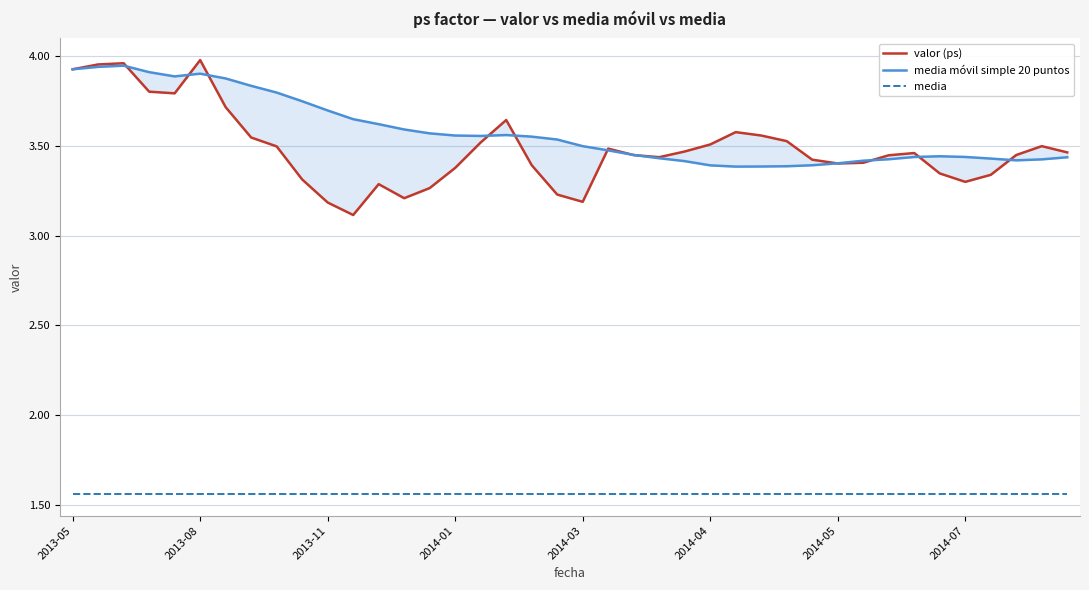

What is the average value of the media móvil simple 20 puntos series?

3.6